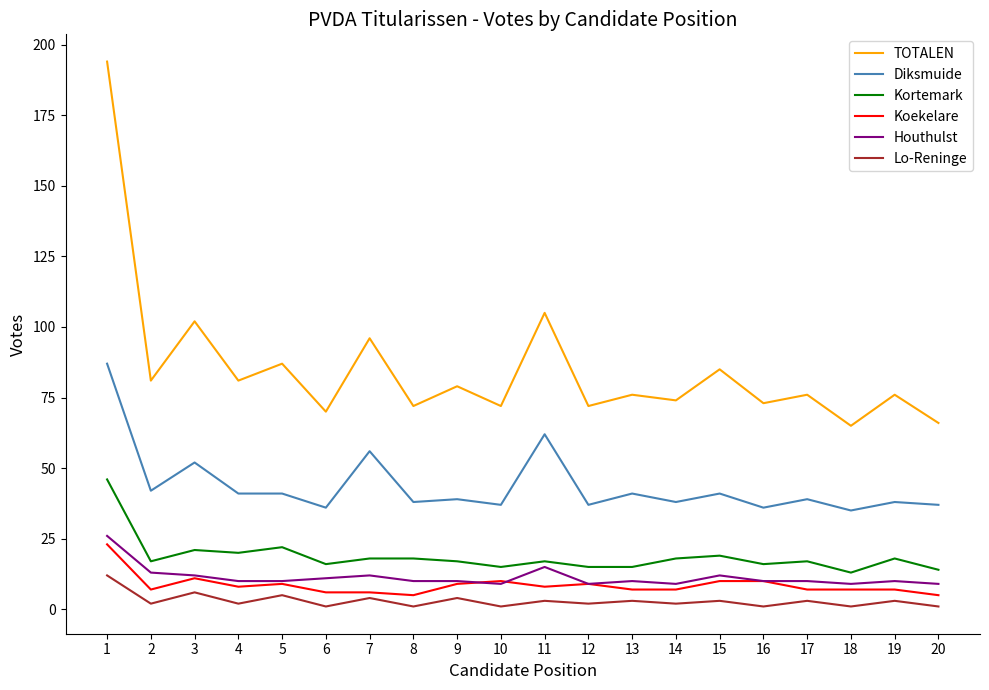

What is the maximum value shown in the chart?

194